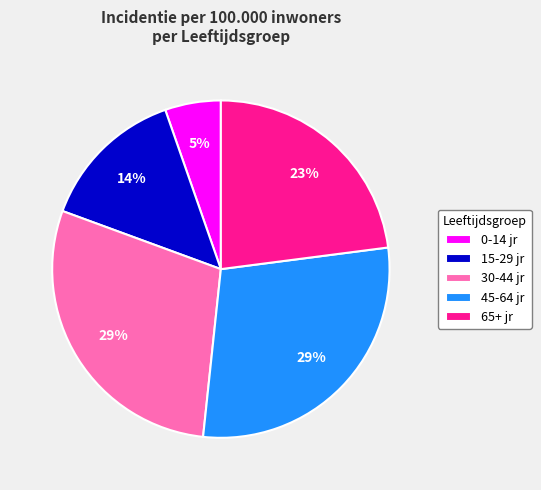

How many slices are in this pie chart?

5